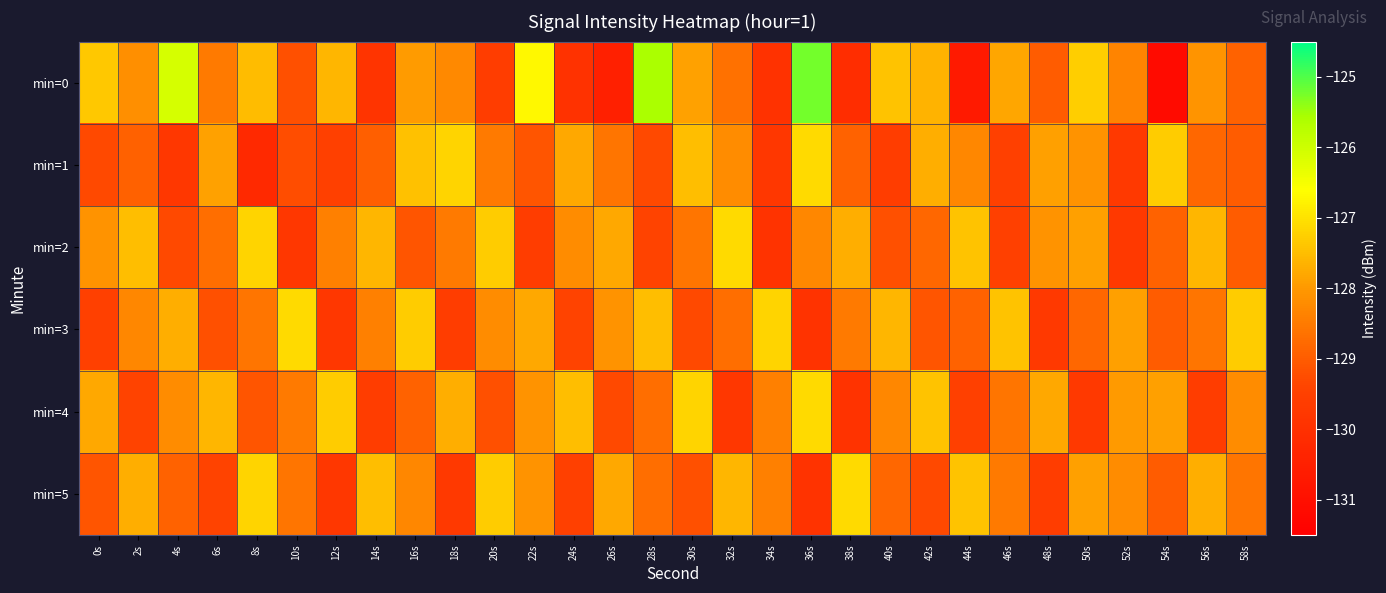

Reading left to right, extract all data points from this chart.

min=0: 0s=-127.4	2s=-128.1	4s=-126.1	6s=-128.5	8s=-127.5	10s=-129.2	12s=-127.6	14s=-129.9	16s=-128.0	18s=-128.3	20s=-129.6	22s=-126.7	24s=-129.9	26s=-130.5	28s=-125.6	30s=-127.9	32s=-128.6	34s=-129.9	36s=-125.2	38s=-130.1	40s=-127.4	42s=-127.6	44s=-130.7	46s=-127.8	48s=-129.0	50s=-127.3	52s=-128.3	54s=-131.1	56s=-128.1	58s=-128.9
min=1: 0s=-129.3	2s=-128.9	4s=-129.8	6s=-127.9	8s=-130.2	10s=-129.2	12s=-129.5	14s=-129.0	16s=-127.4	18s=-127.2	20s=-128.5	22s=-129.1	24s=-127.8	26s=-128.6	28s=-129.3	30s=-127.5	32s=-128.2	34s=-129.8	36s=-127.1	38s=-128.9	40s=-129.6	42s=-127.7	44s=-128.3	46s=-129.5	48s=-127.9	50s=-128.1	52s=-129.7	54s=-127.3	56s=-128.8	58s=-129.0
min=2: 0s=-128.1	2s=-127.5	4s=-129.3	6s=-128.7	8s=-127.2	10s=-129.8	12s=-128.4	14s=-127.6	16s=-129.1	18s=-128.5	20s=-127.3	22s=-129.6	24s=-128.2	26s=-127.8	28s=-129.4	30s=-128.6	32s=-127.1	34s=-129.9	36s=-128.3	38s=-127.7	40s=-129.2	42s=-128.8	44s=-127.4	46s=-129.5	48s=-128.1	50s=-127.9	52s=-129.7	54s=-128.9	56s=-127.6	58s=-129.0
min=3: 0s=-129.5	2s=-128.3	4s=-127.7	6s=-129.2	8s=-128.6	10s=-127.1	12s=-129.8	14s=-128.4	16s=-127.3	18s=-129.6	20s=-128.2	22s=-127.8	24s=-129.4	26s=-128.1	28s=-127.5	30s=-129.3	32s=-128.7	34s=-127.2	36s=-129.9	38s=-128.5	40s=-127.6	42s=-129.1	44s=-128.9	46s=-127.4	48s=-129.7	50s=-128.8	52s=-127.9	54s=-129.0	56s=-128.6	58s=-127.3
min=4: 0s=-127.8	2s=-129.4	4s=-128.2	6s=-127.6	8s=-129.1	10s=-128.5	12s=-127.3	14s=-129.6	16s=-128.9	18s=-127.7	20s=-129.2	22s=-128.1	24s=-127.5	26s=-129.3	28s=-128.7	30s=-127.2	32s=-129.8	34s=-128.4	36s=-127.1	38s=-129.9	40s=-128.3	42s=-127.4	44s=-129.5	46s=-128.6	48s=-127.8	50s=-129.7	52s=-128.0	54s=-127.9	56s=-129.6	58s=-128.2
min=5: 0s=-129.1	2s=-127.7	4s=-128.9	6s=-129.4	8s=-127.2	10s=-128.6	12s=-129.8	14s=-127.5	16s=-128.3	18s=-129.7	20s=-127.3	22s=-128.1	24s=-129.5	26s=-127.8	28s=-128.7	30s=-129.2	32s=-127.6	34s=-128.4	36s=-129.9	38s=-127.1	40s=-128.8	42s=-129.3	44s=-127.4	46s=-128.5	48s=-129.6	50s=-127.9	52s=-128.2	54s=-129.0	56s=-127.7	58s=-128.6